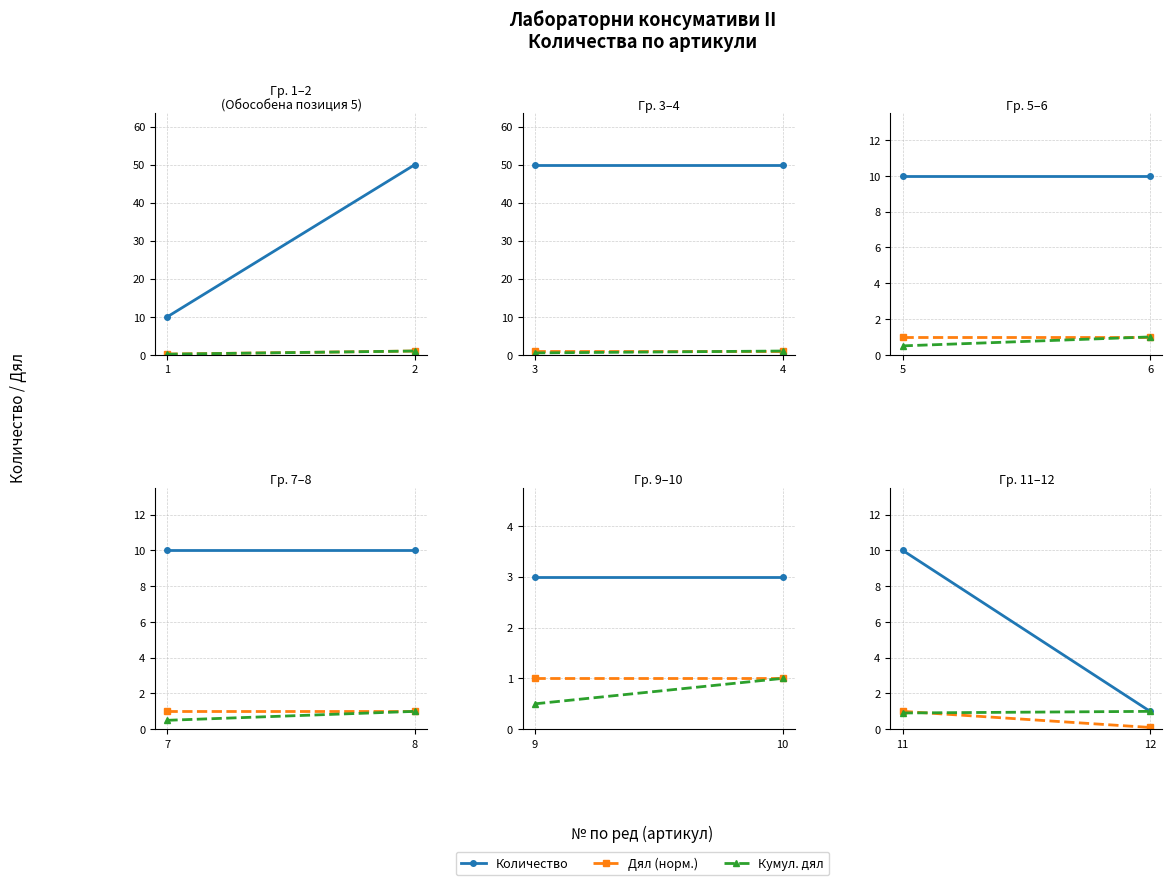

What is the approximate value of Кумул. дял at 12?

1.0